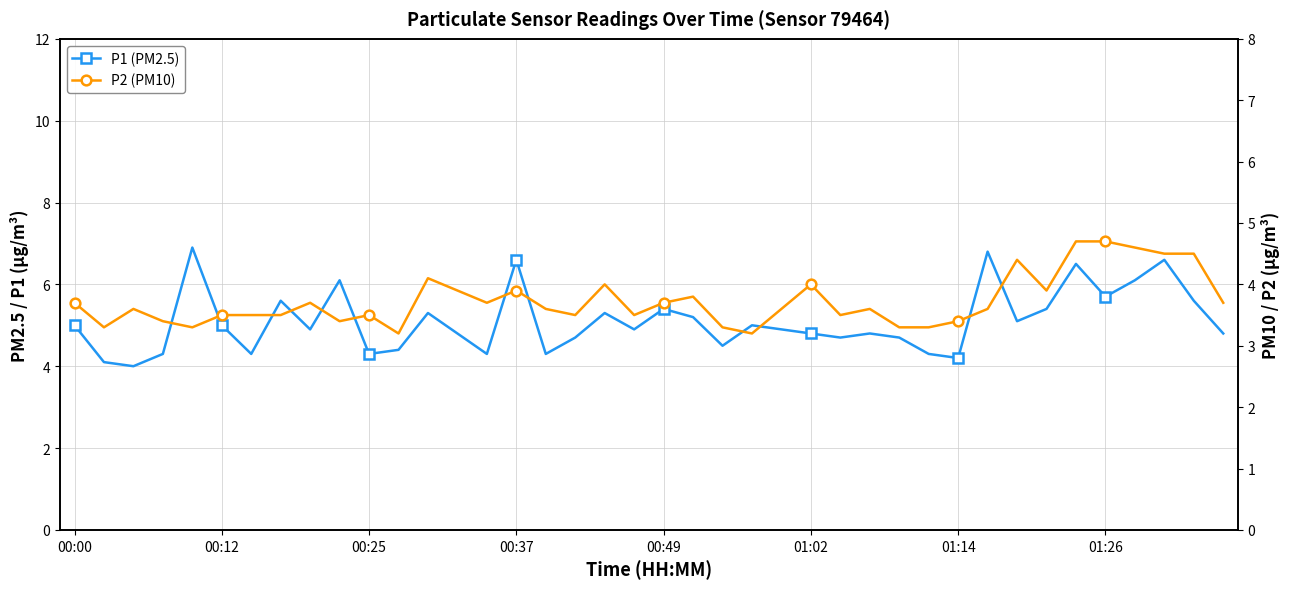

What is the maximum value shown in the chart?

6.9